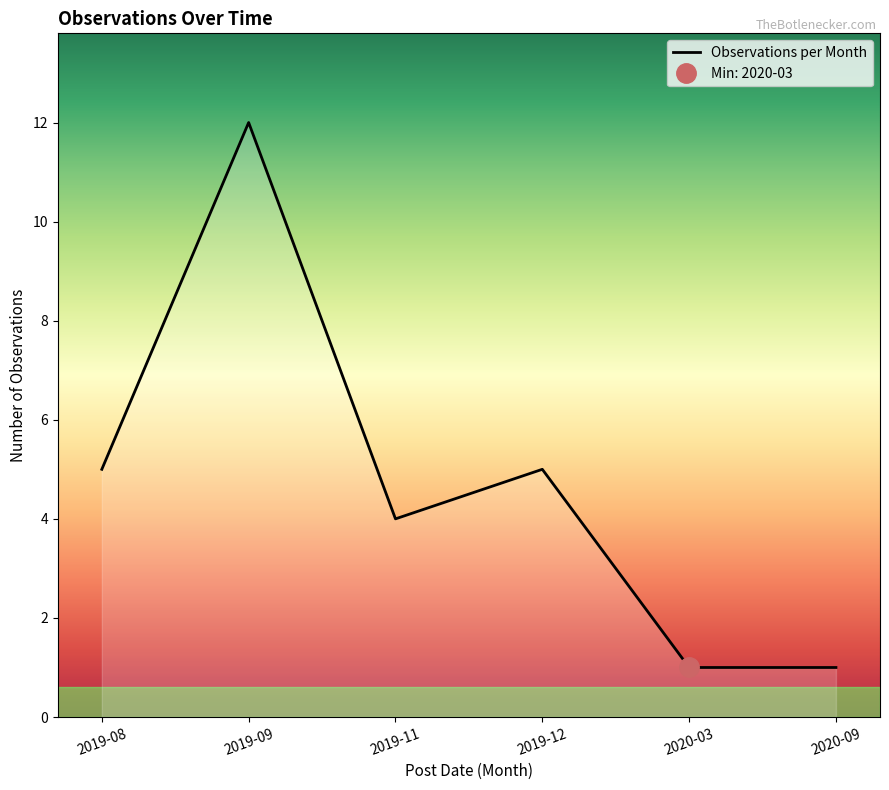

List the labels in order of value, smallest first.

2020-03, 2020-09, 2019-11, 2019-08, 2019-12, 2019-09